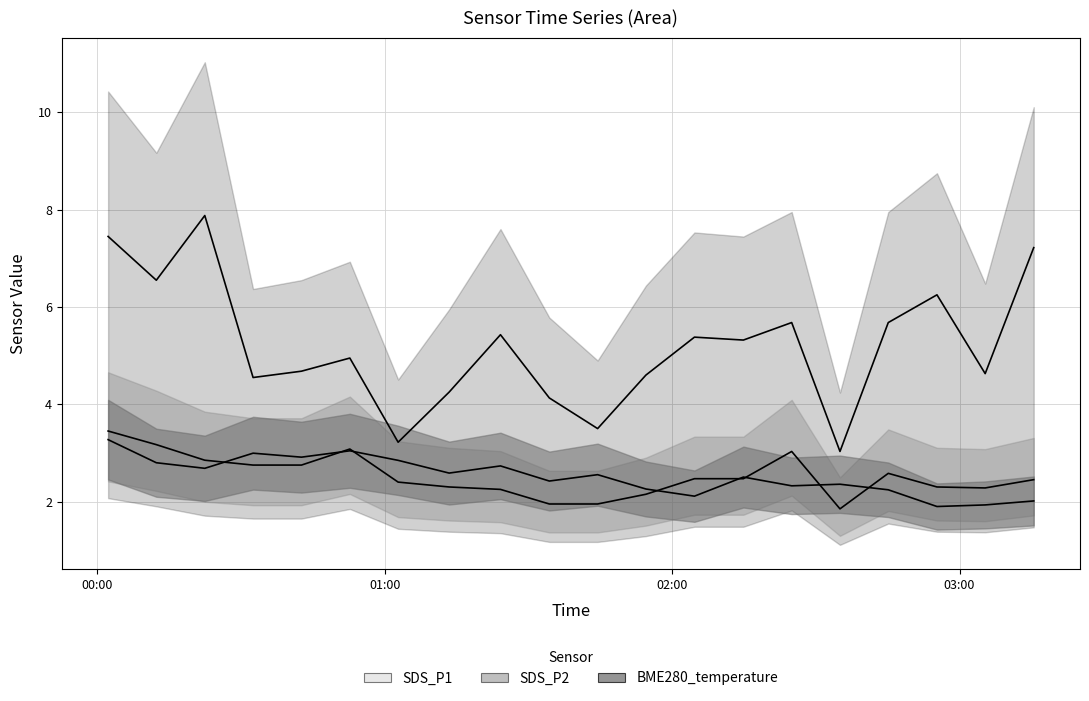

Reading left to right, list all the values displayed in this chart.

SDS_P1: 7.5	6.5	7.9	4.5	4.7	5.0	3.2	4.2	5.4	4.1	3.5	4.6	5.4	5.3	5.7	3.0	5.7	6.2	4.6	7.2
SDS_P2: 3.5	3.2	2.9	2.8	2.8	3.1	2.4	2.3	2.2	1.9	1.9	2.1	2.5	2.5	3.0	1.9	2.6	2.3	2.3	2.5
BME280_temperature: 3.3	2.8	2.7	3.0	2.9	3.0	2.8	2.6	2.7	2.4	2.6	2.3	2.1	2.5	2.3	2.4	2.2	1.9	1.9	2.0